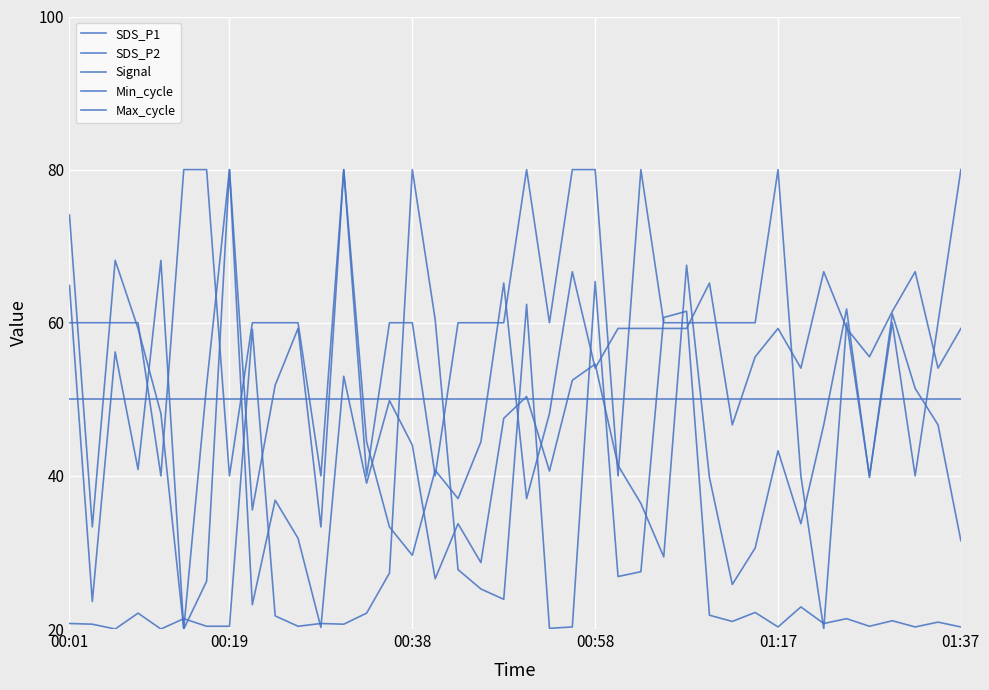

What is the maximum value shown in the chart?

80.0